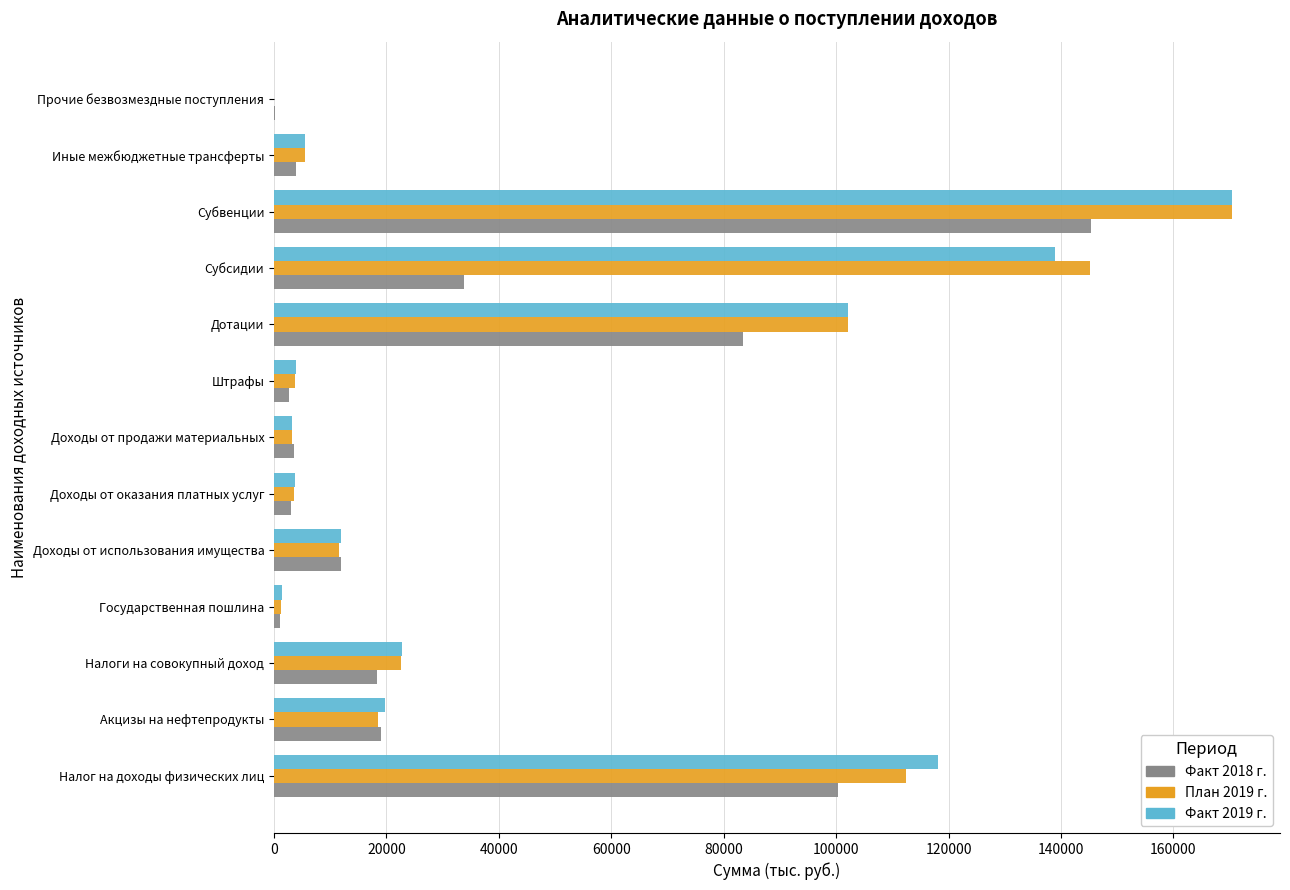

What is the average value of the Факт 2019 г. series?

46246.1